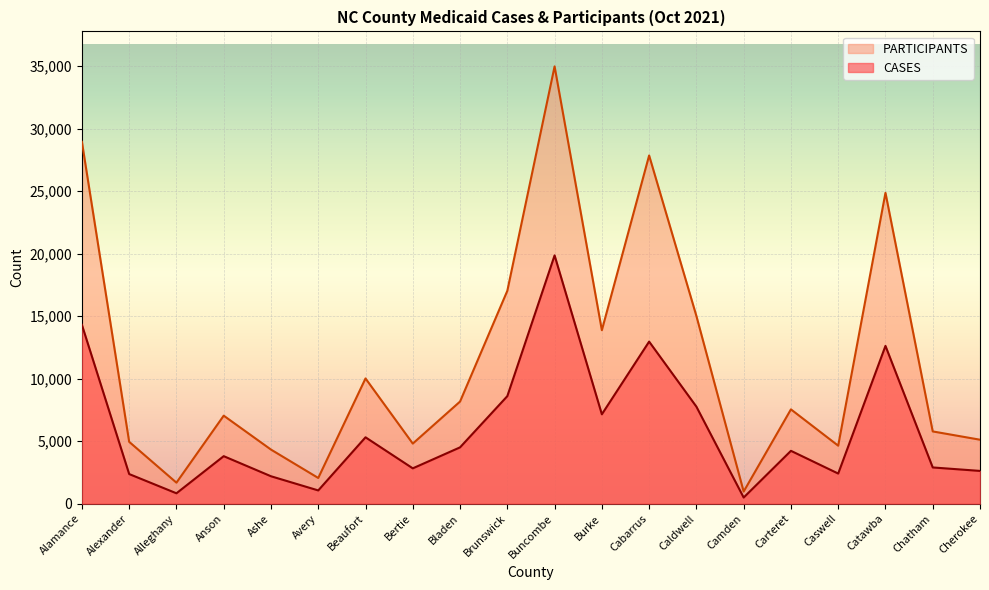

Reading left to right, list all the values displayed in this chart.

CASES: Alamance=14309	Alexander=2372	Alleghany=833	Anson=3803	Ashe=2196	Avery=1062	Beaufort=5312	Bertie=2829	Bladen=4508	Brunswick=8605	Buncombe=19865	Burke=7153	Cabarrus=12968	Caldwell=7764	Camden=494	Carteret=4230	Caswell=2412	Catawba=12625	Chatham=2900	Cherokee=2623
PARTICIPANTS: Alamance=28952	Alexander=4950	Alleghany=1683	Anson=7043	Ashe=4330	Avery=2058	Beaufort=10021	Bertie=4809	Bladen=8173	Brunswick=17032	Buncombe=34987	Burke=13880	Cabarrus=27859	Caldwell=15019	Camden=973	Carteret=7547	Caswell=4641	Catawba=24872	Chatham=5782	Cherokee=5119